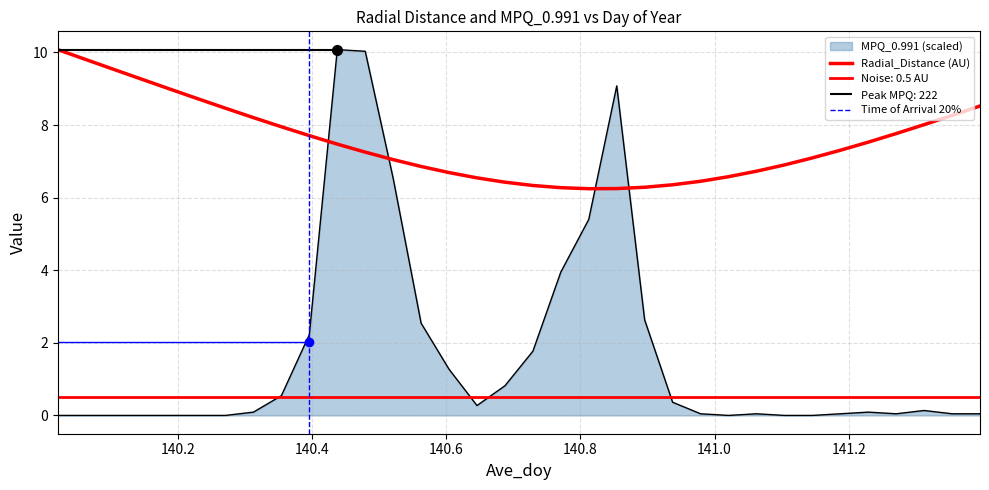

What is the label of the 9th point from the right?

141.0625